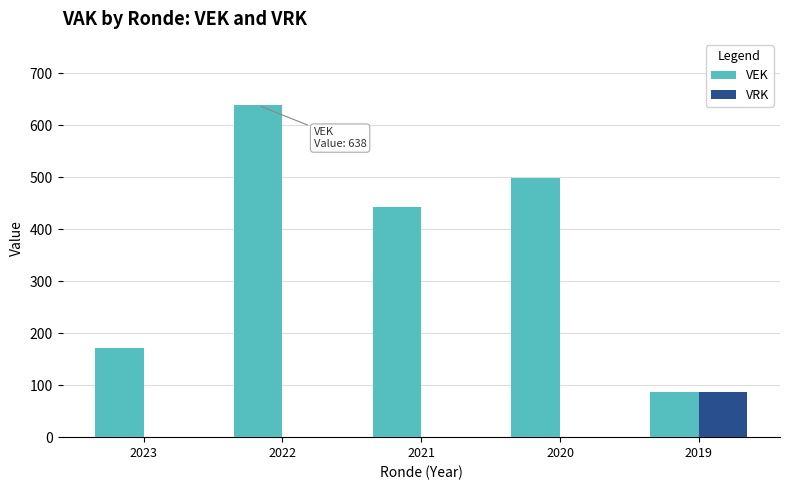

What is the greatest value displayed?

638